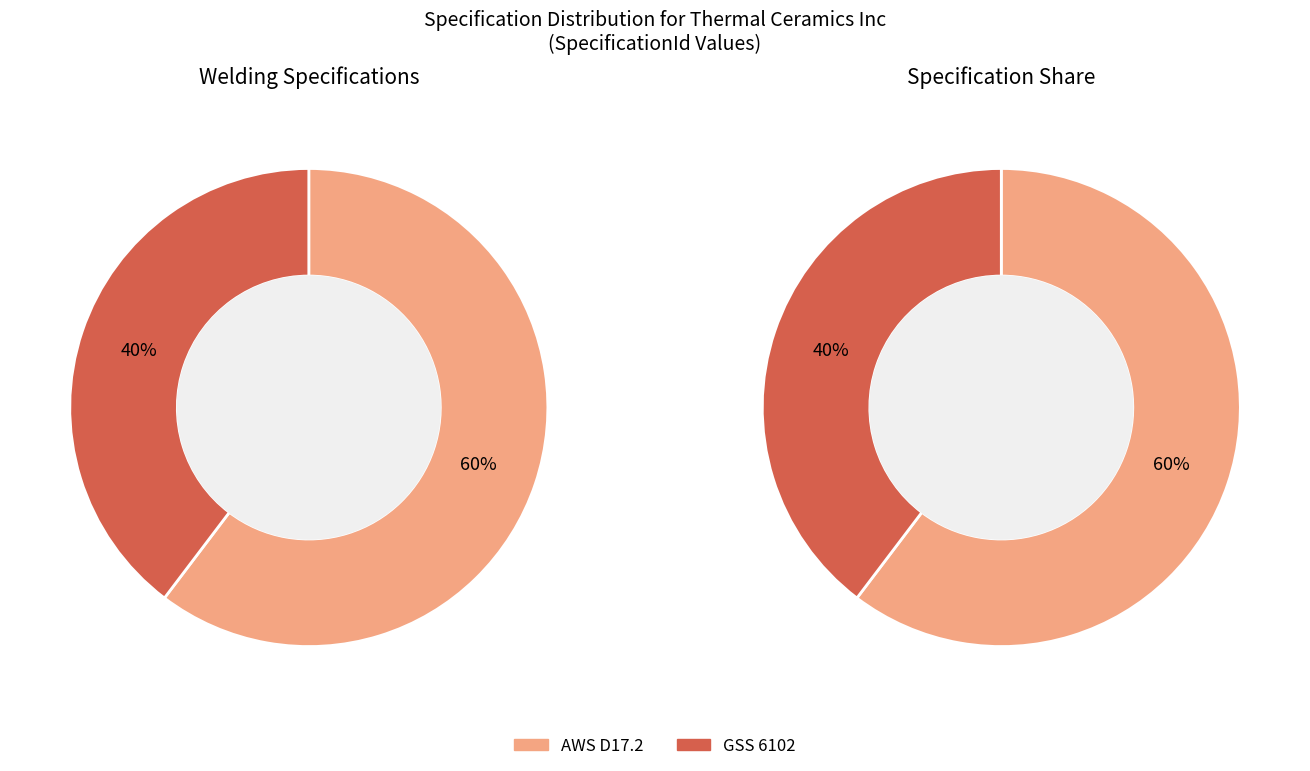

What percentage is the GSS 6102 slice, to the nearest percent?

40%